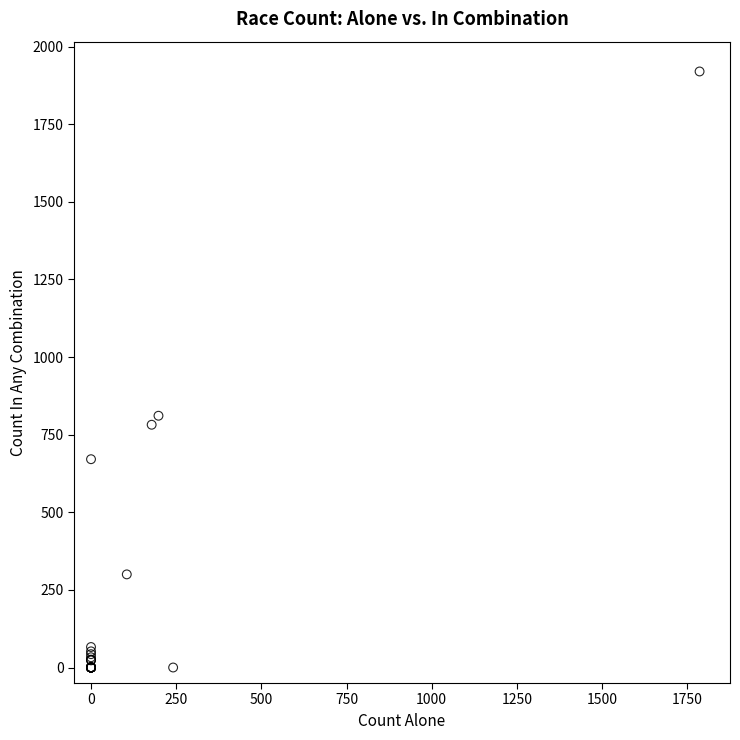

What Y value in the scatter plot is closest to 960?

811